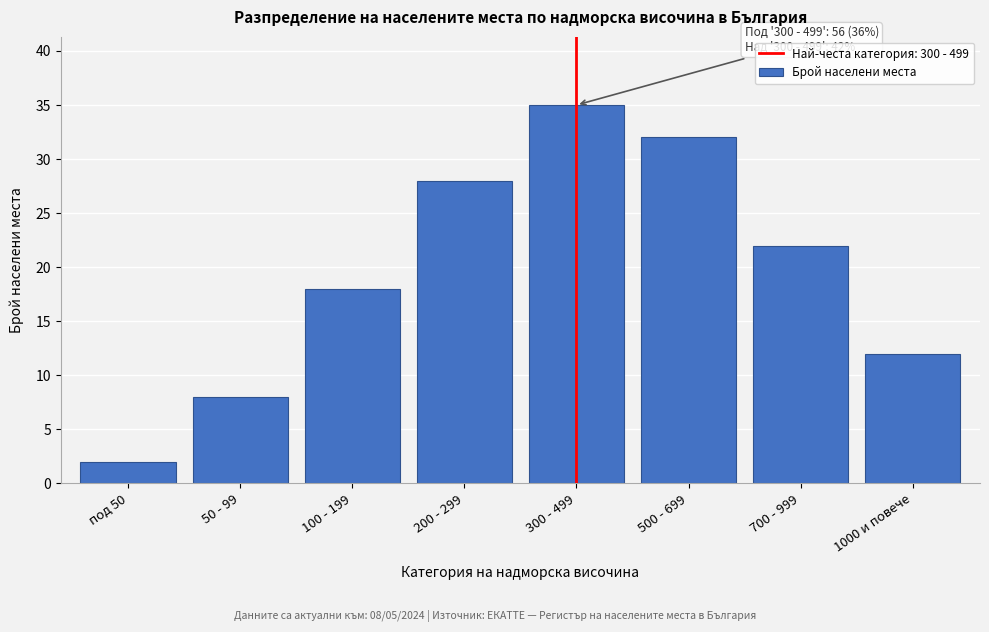

Reading left to right, transcribe all the data shown in this chart.

под 50=2	50 - 99=8	100 - 199=18	200 - 299=28	300 - 499=35	500 - 699=32	700 - 999=22	1000 и повече=12